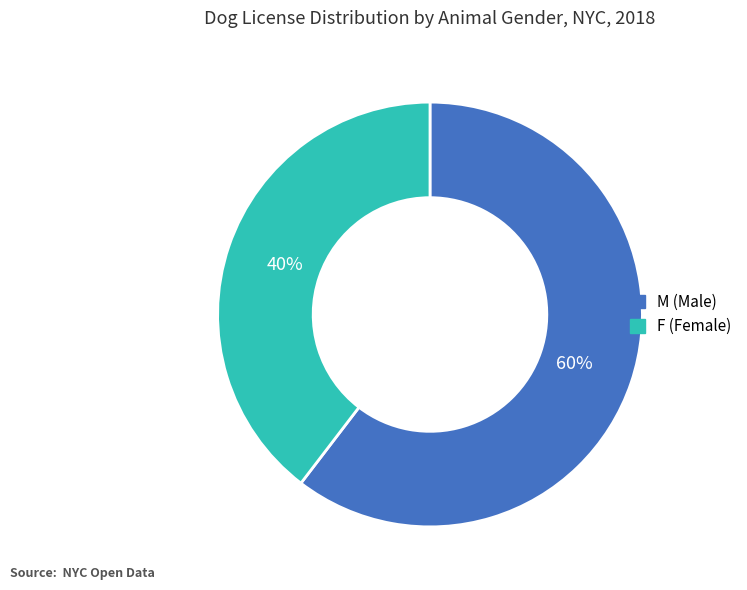

Is the sum of M and F greater than half?

Yes